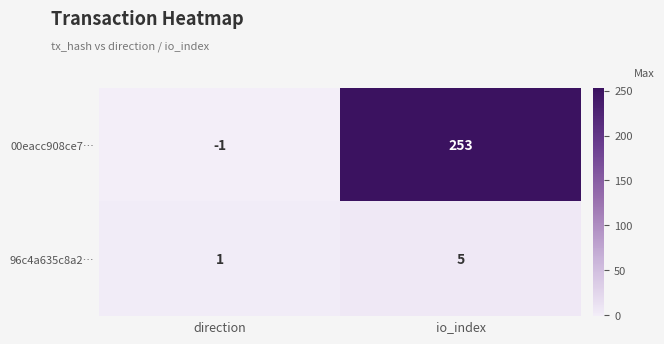

Rank the series at io_index from lowest to highest value.

96c4a635c8a2…, 00eacc908ce7…